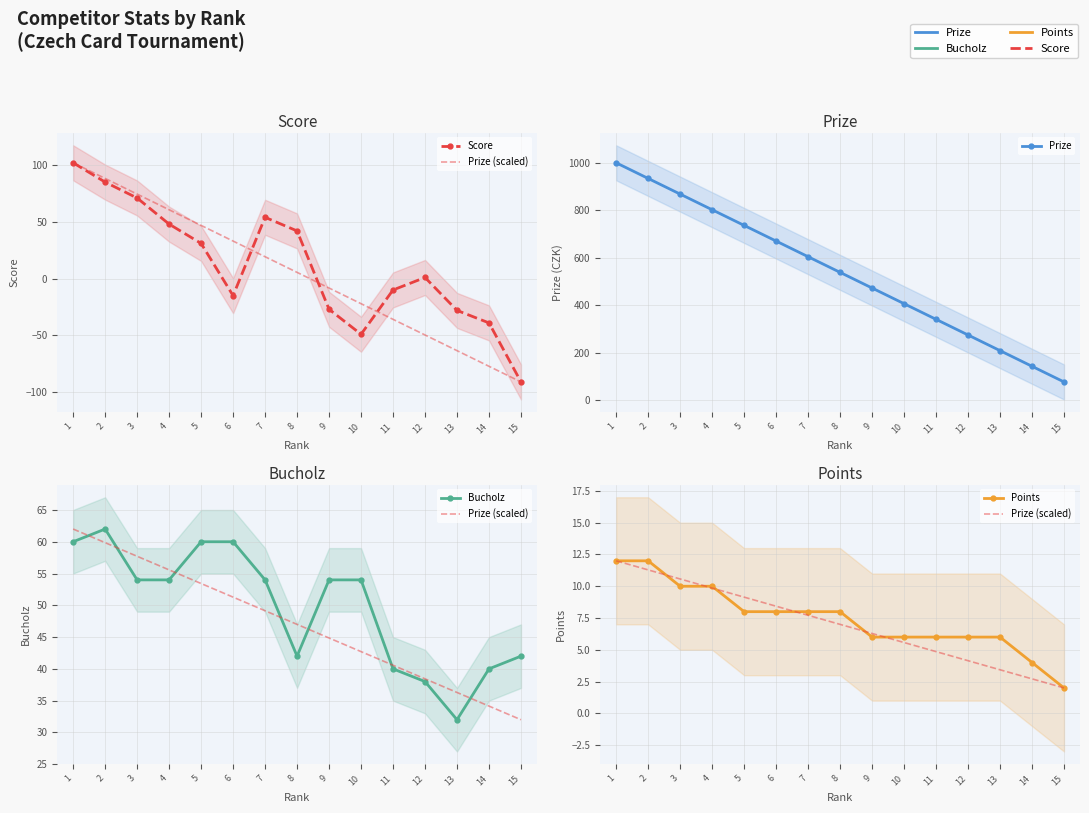

How many values in Score are above zero?

8